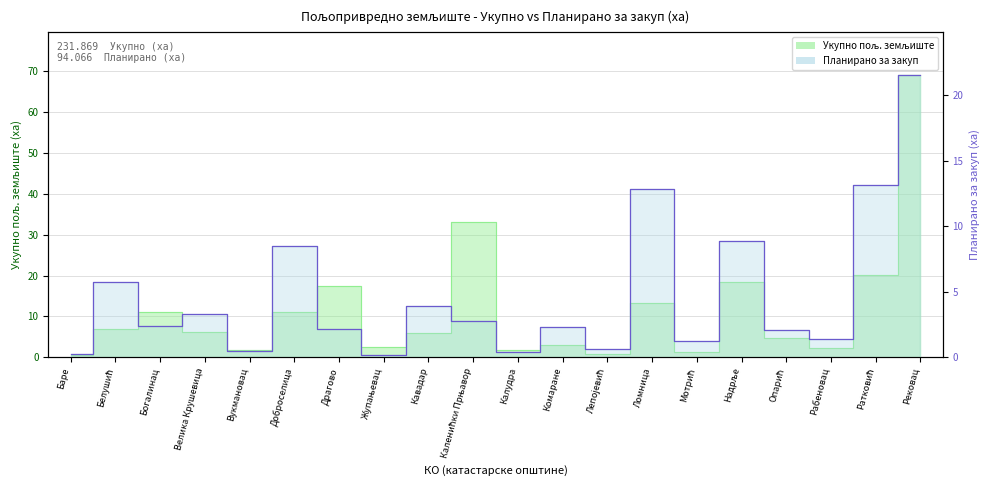

True or false: Планирано за закуп and Укупно пољ. земљиште cross at least once.

False